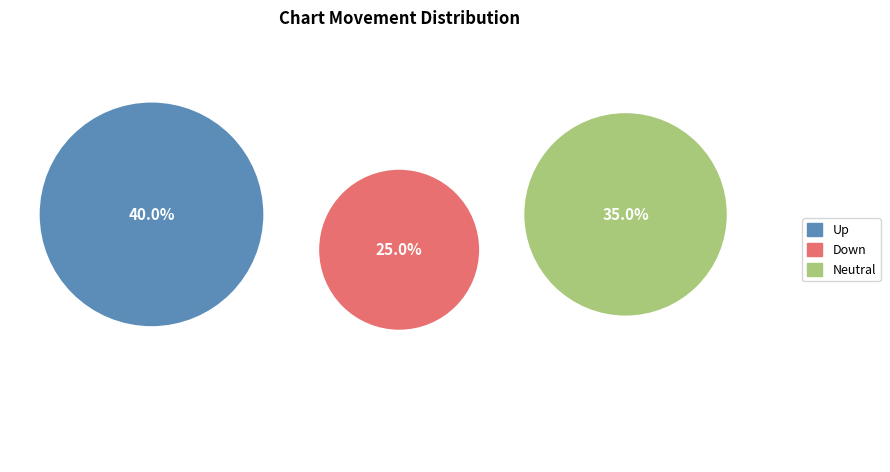

How many segments does this pie chart have?

3